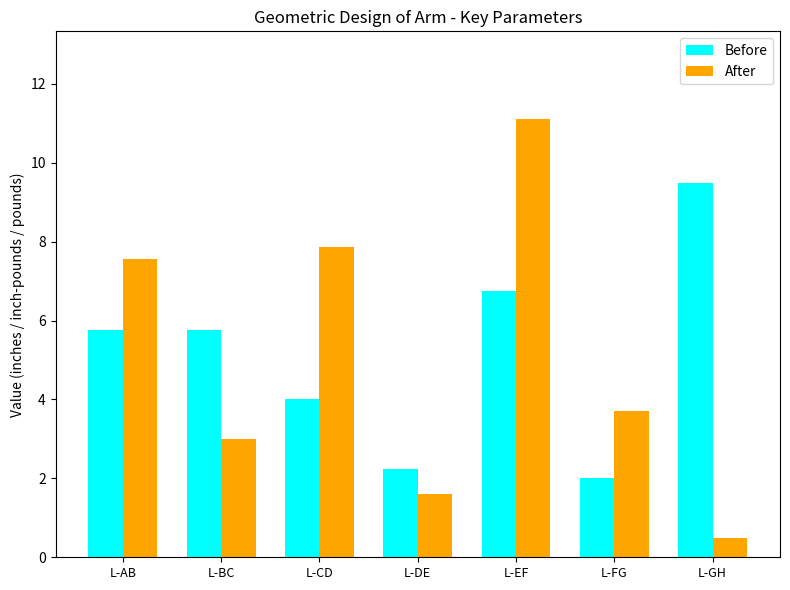

What is the average value of the Before series?

5.1